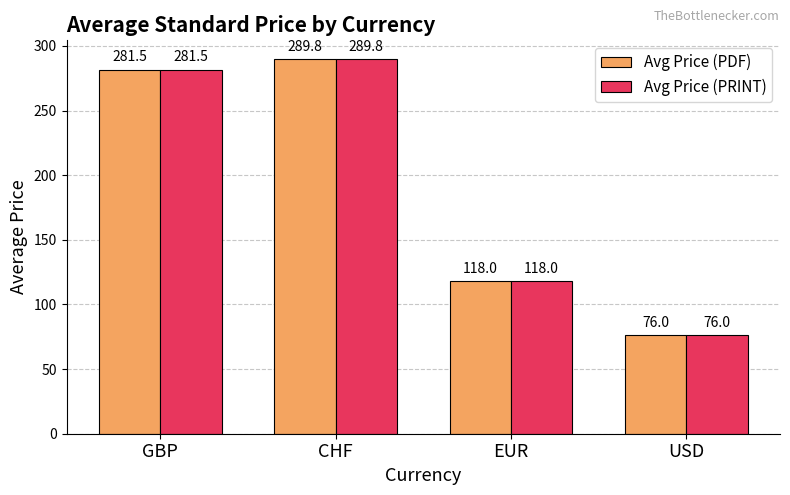

At which category is the sum across all series the highest?

CHF